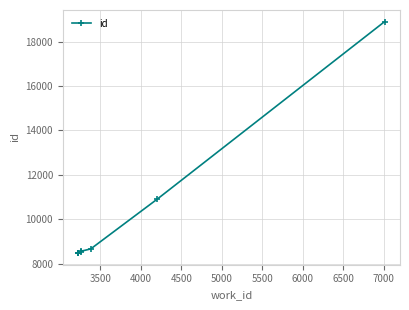

What is the value of the 5th point from the left?

8476